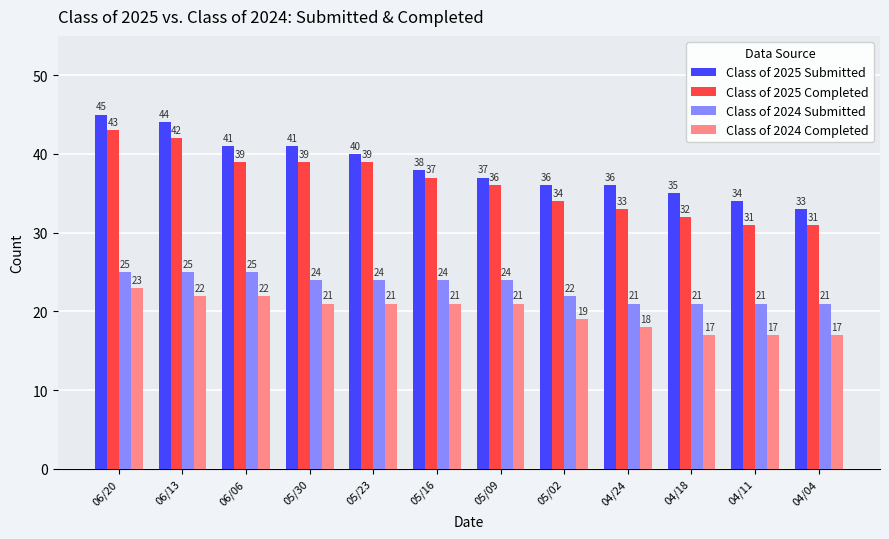

Which series has the largest total across all categories?

Class of 2025 Submitted